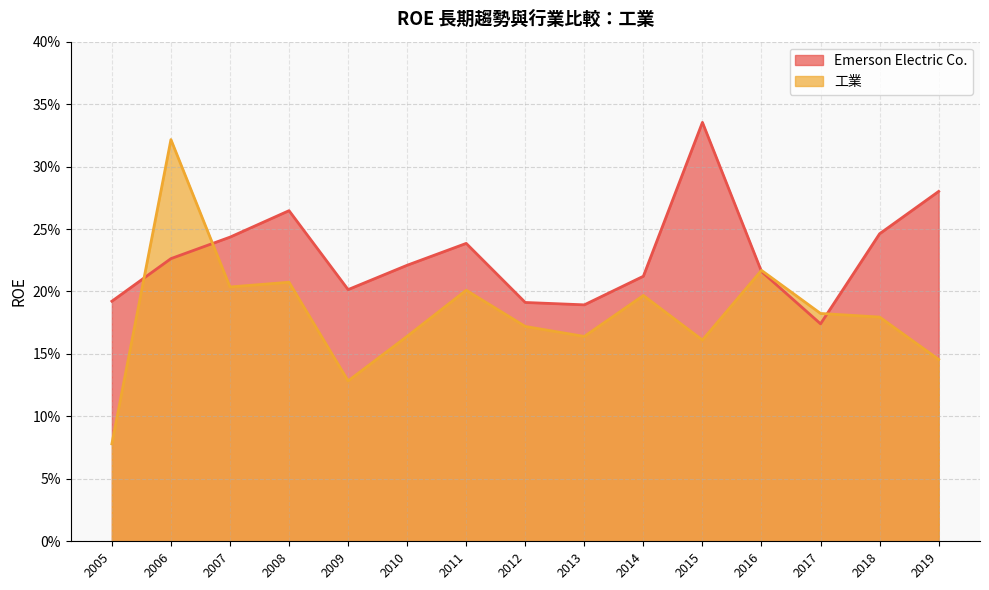

What is the difference between the highest and lowest values at 2010?

0.1